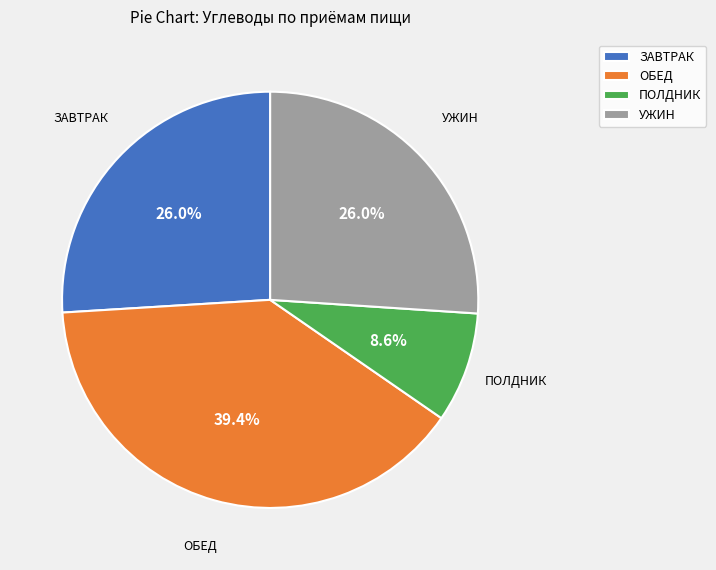

Which has a higher value, УЖИН or ОБЕД?

ОБЕД